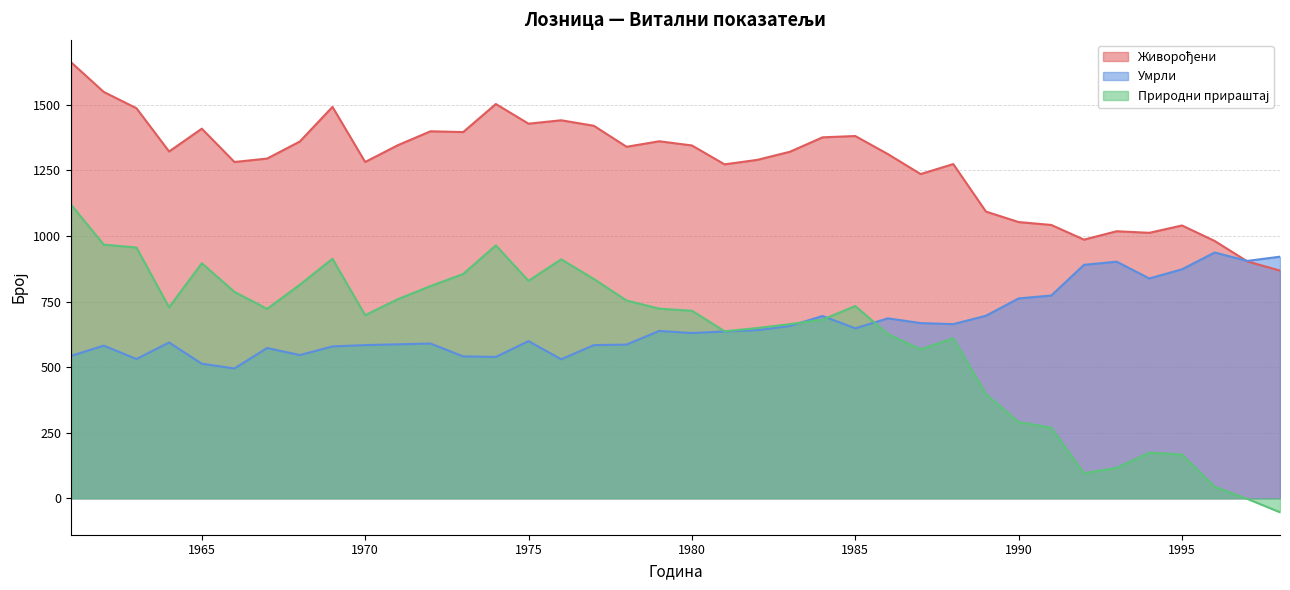

How many interior local valleys does the Природни прираштај series have?

7